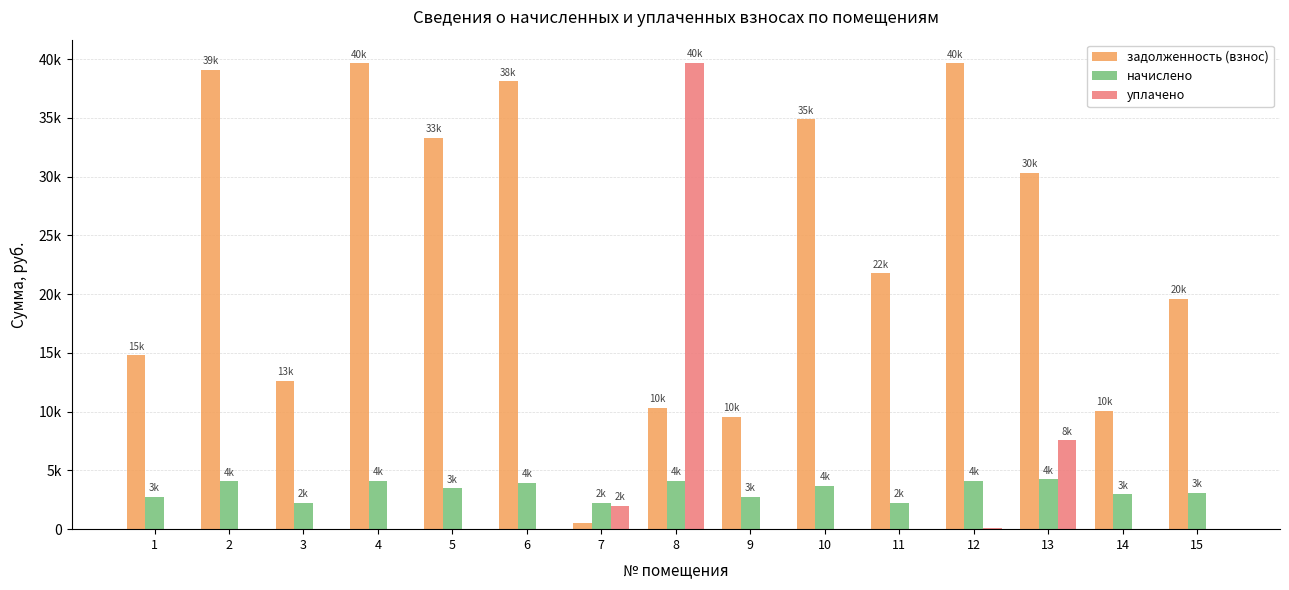

What are all the series names shown in the legend?

задолженность (взнос), начислено, уплачено